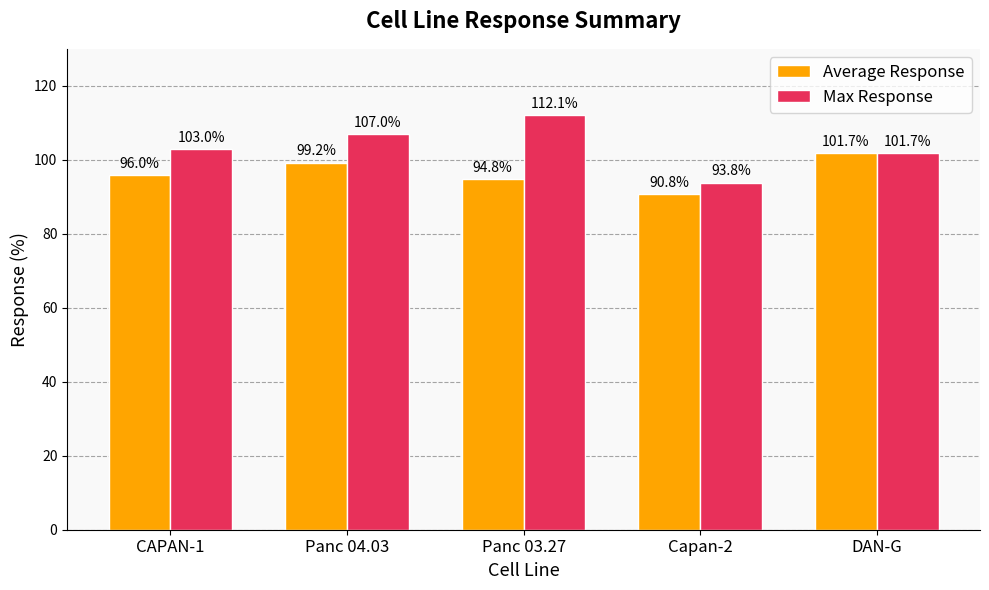

At which label does Average Response reach its minimum?

Capan-2